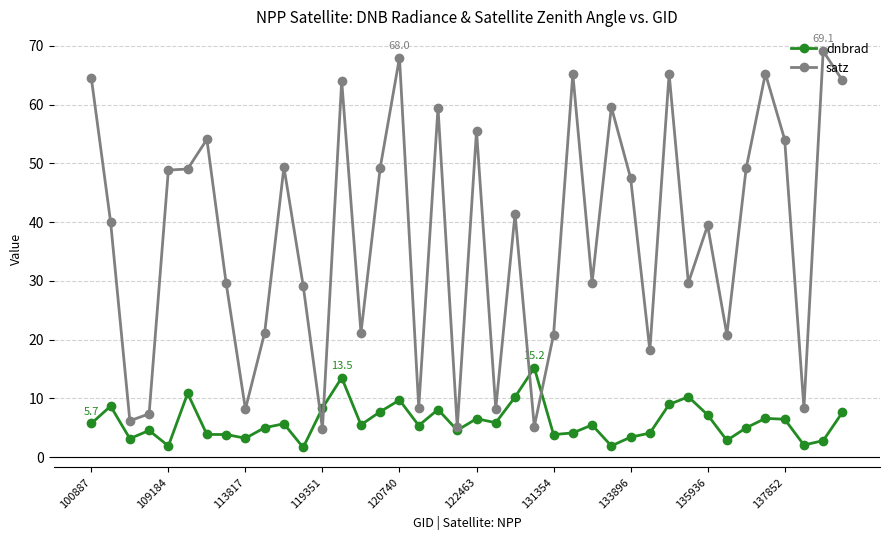

What is the maximum value for satz?

69.1